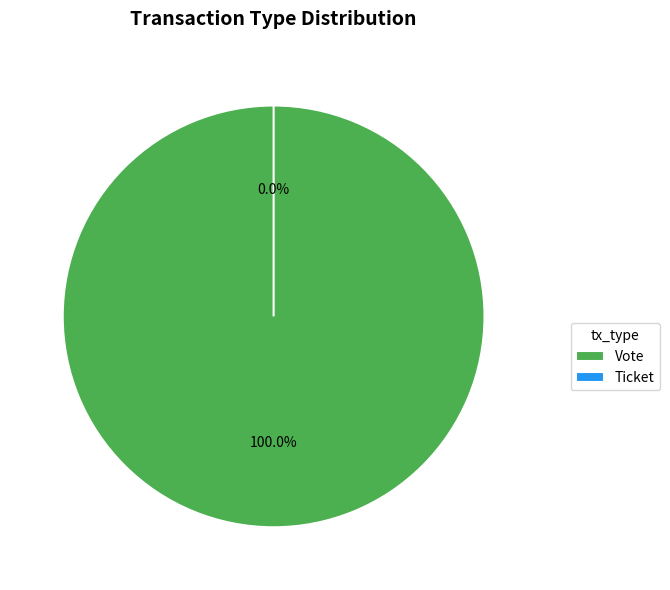

Which has a higher value, Ticket or Vote?

Vote